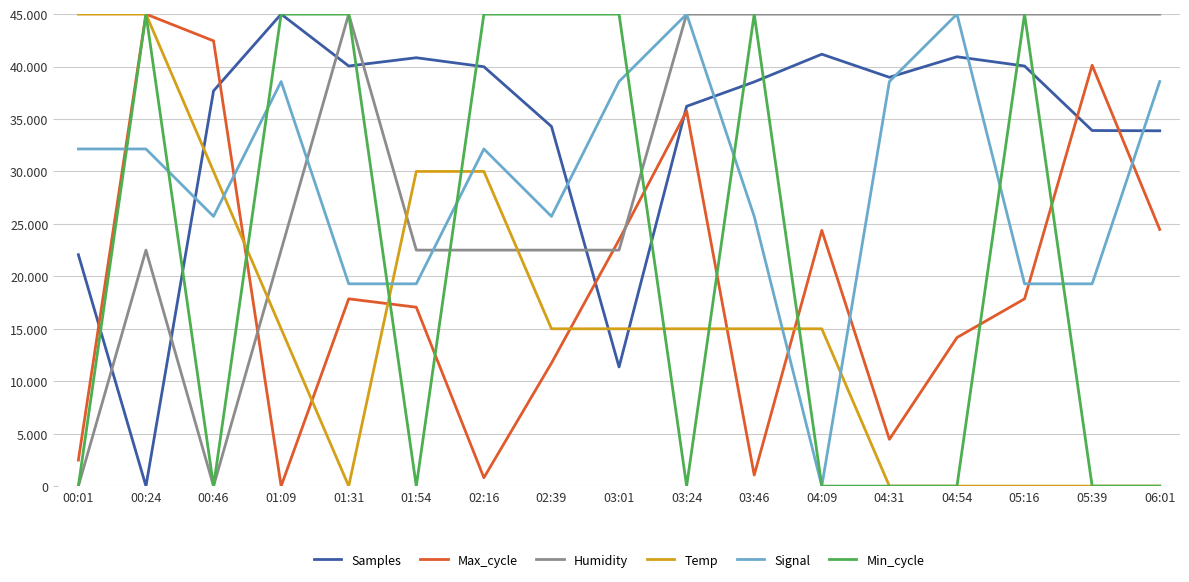

At which category does Temp reach its first local valley?

01:31